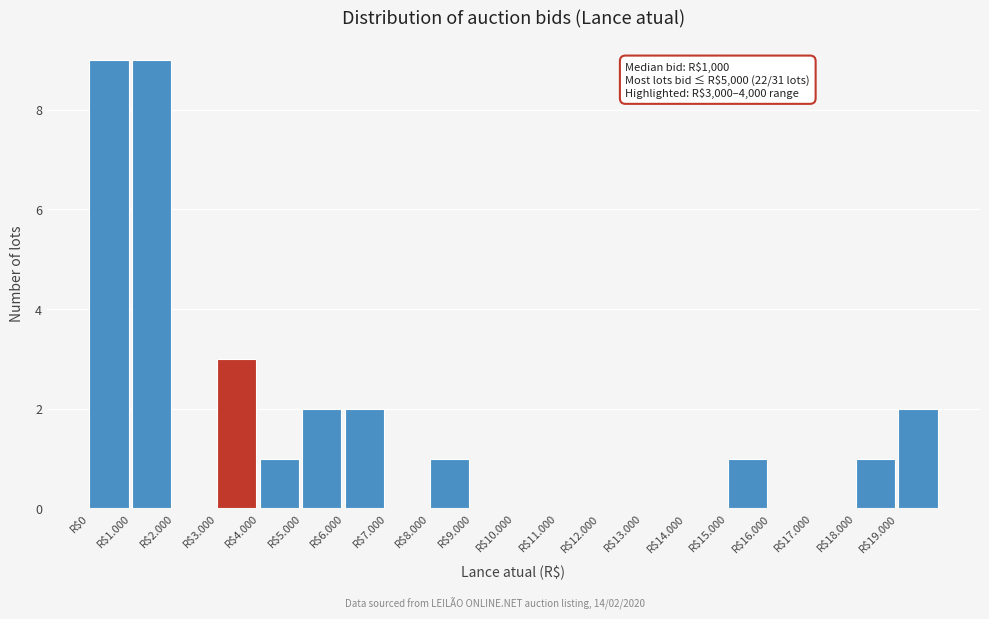

The value at R$0 is 9. True or false?

True